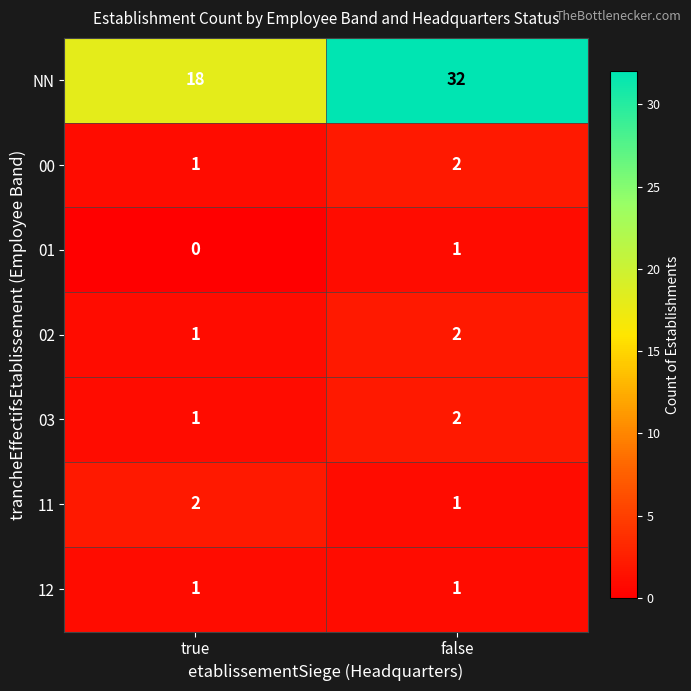

What is the sum of all 11 values?

3